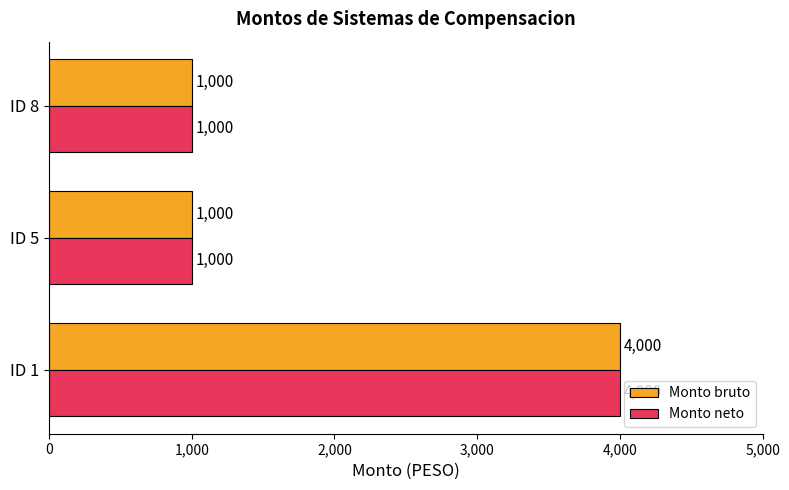

At which category is the sum across all series the highest?

ID 1